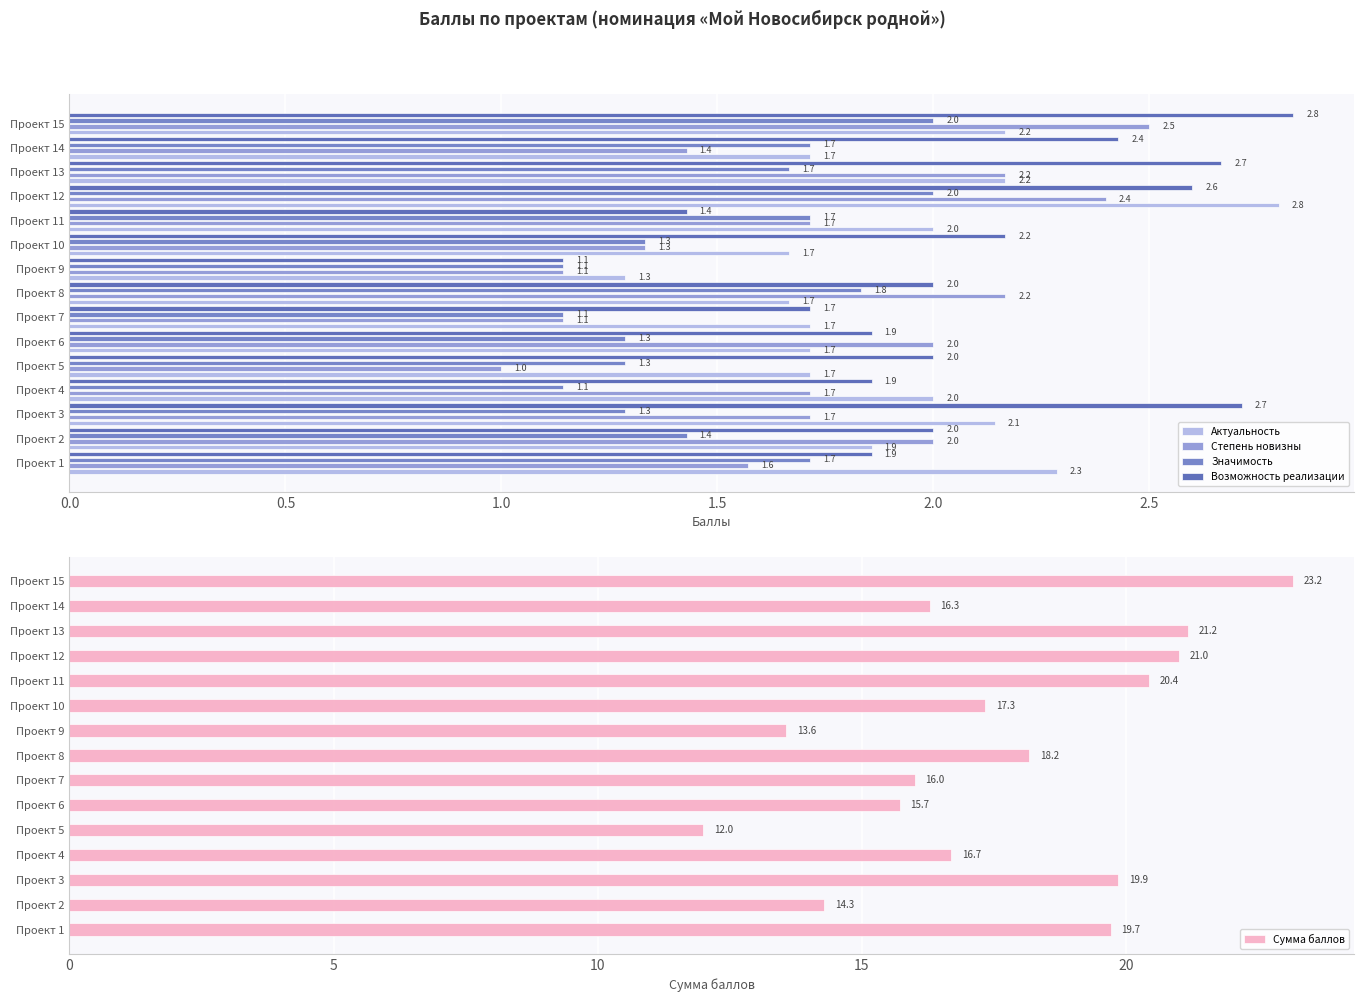

The value of Сумма баллов at Проект 5 is 12.0. True or false?

True